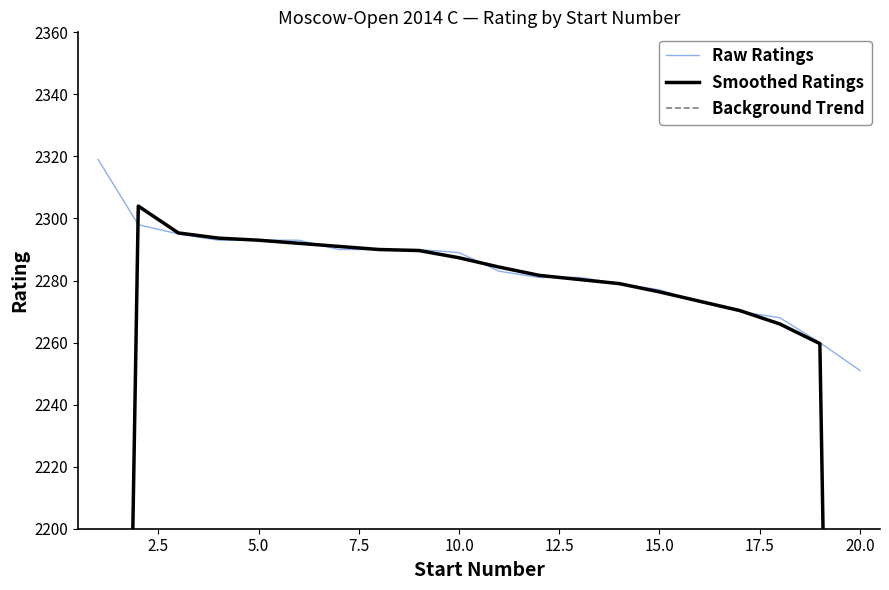

True or false: Background Trend and Smoothed Ratings intersect in this chart.

False